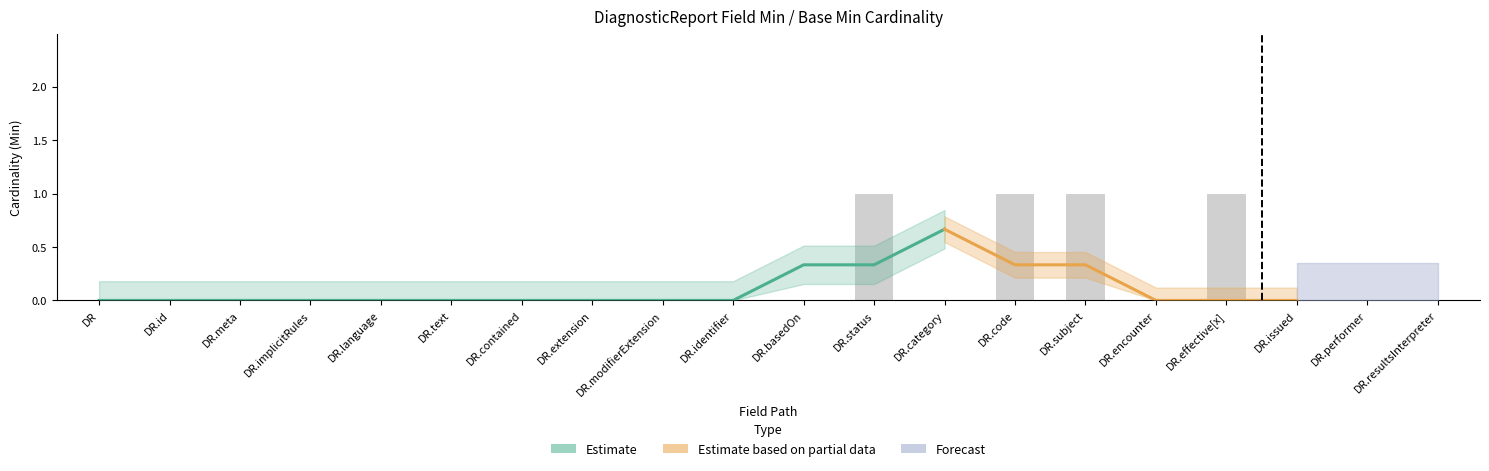

List the labels in order of value, largest first.

DR.status, DR.code, DR.subject, DR.effective[x], DR, DR.id, DR.meta, DR.implicitRules, DR.language, DR.text, DR.contained, DR.extension, DR.modifierExtension, DR.identifier, DR.basedOn, DR.category, DR.encounter, DR.issued, DR.performer, DR.resultsInterpreter